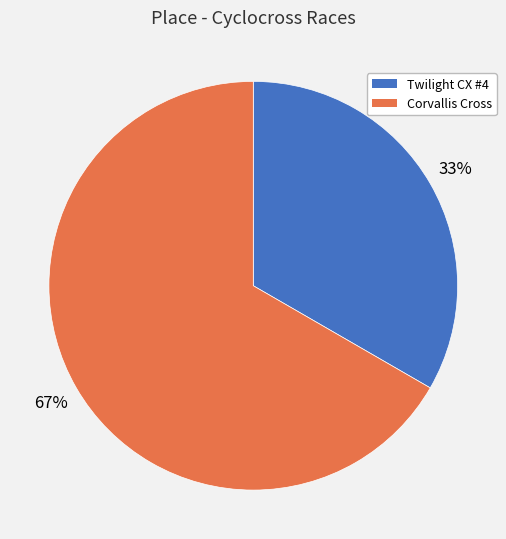

How many segments does this pie chart have?

2